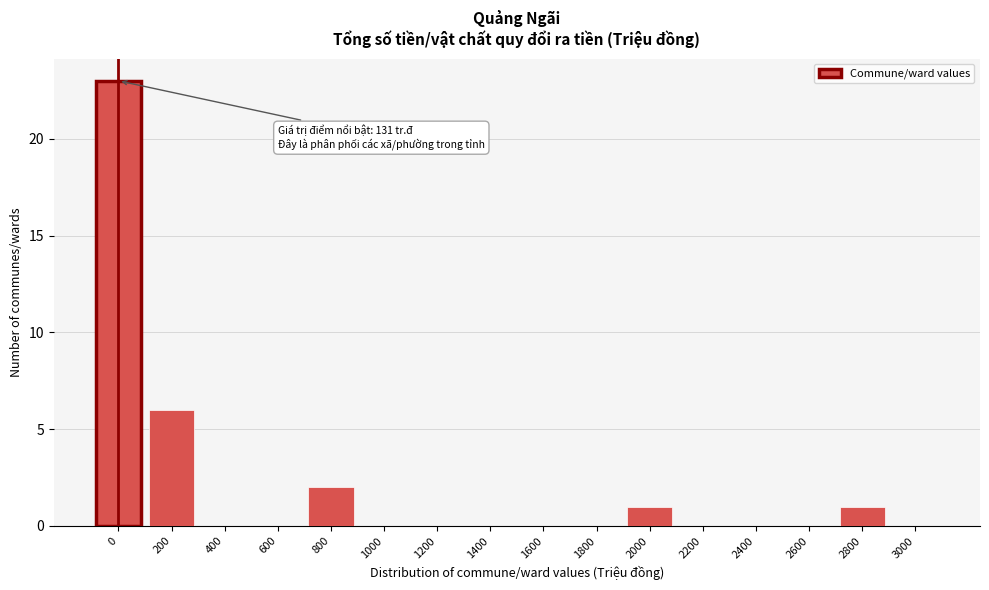

Reading right to left, list all the values displayed in this chart.

3000=0	2800=1	2600=0	2400=0	2200=0	2000=1	1800=0	1600=0	1400=0	1200=0	1000=0	800=2	600=0	400=0	200=6	0=23